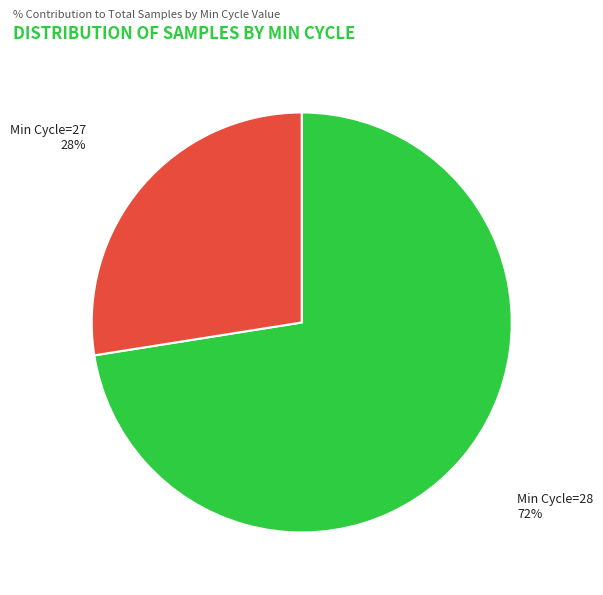

Rank the categories by value from highest to lowest.

Min Cycle=28, Min Cycle=27